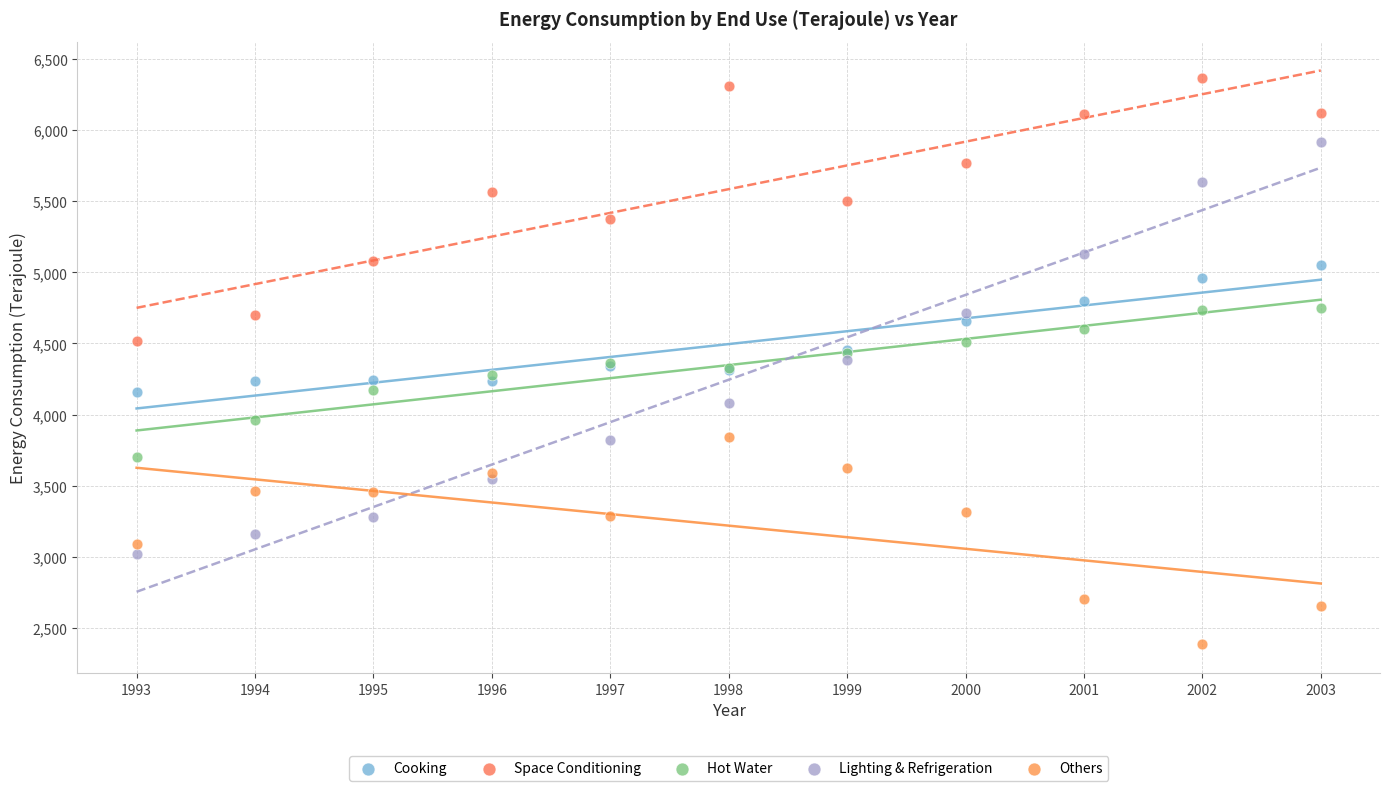

What is the X range (max minus min) for the scatter plot?

10